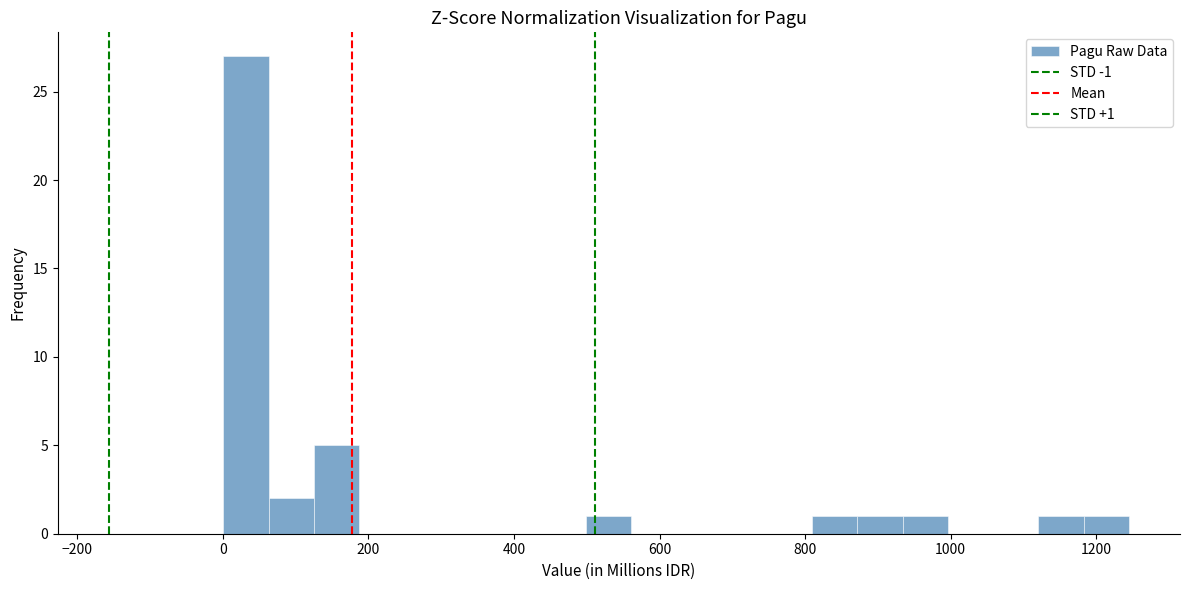

Around what value on the x-axis is the tallest bar? Give the approximate position of its centre, as read against the axis.

40